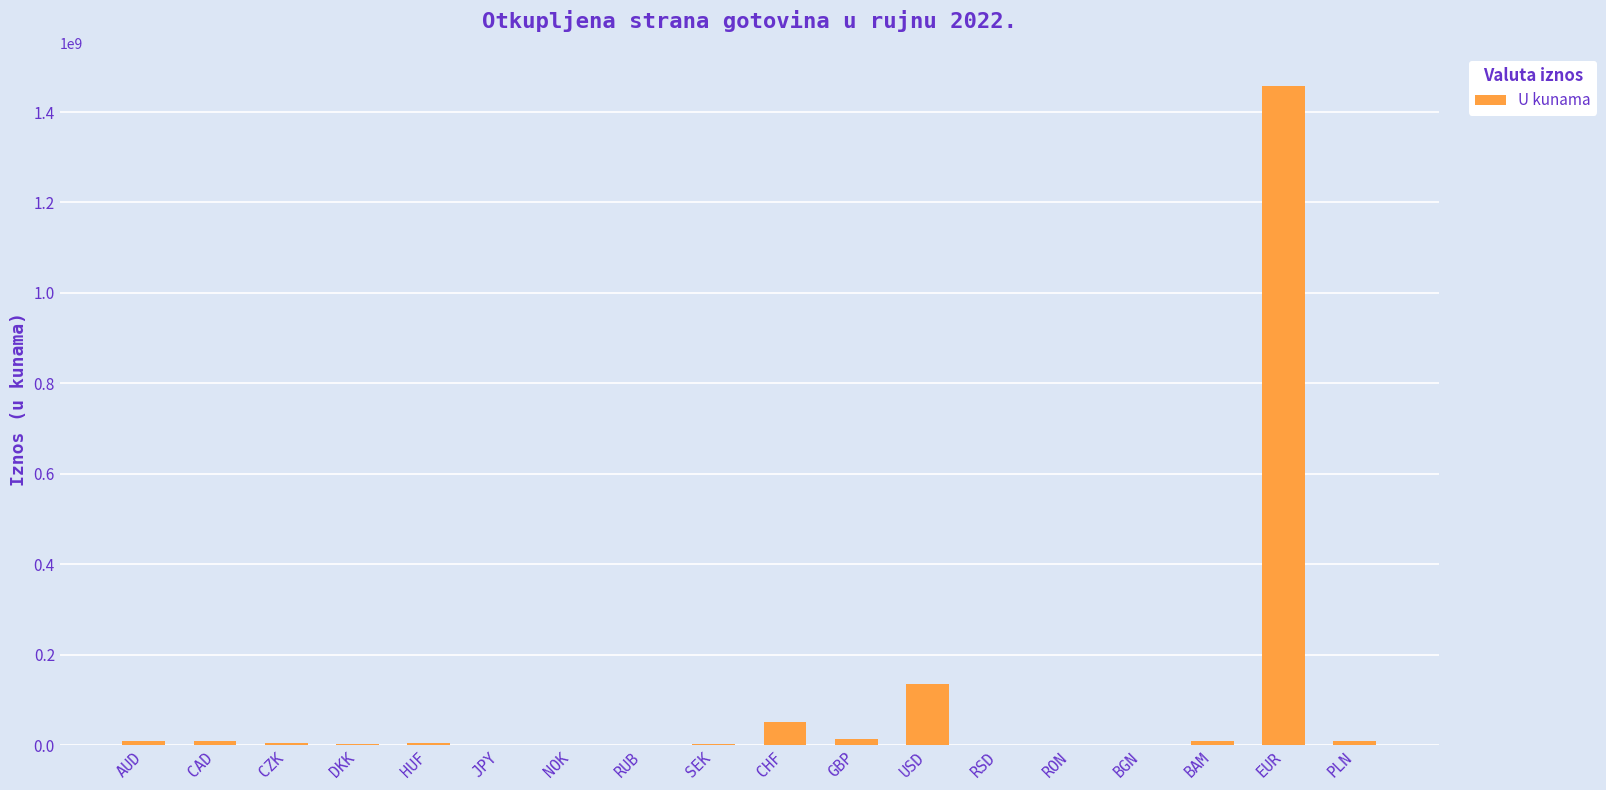

Where is the data nearest to the value 728804326?

USD